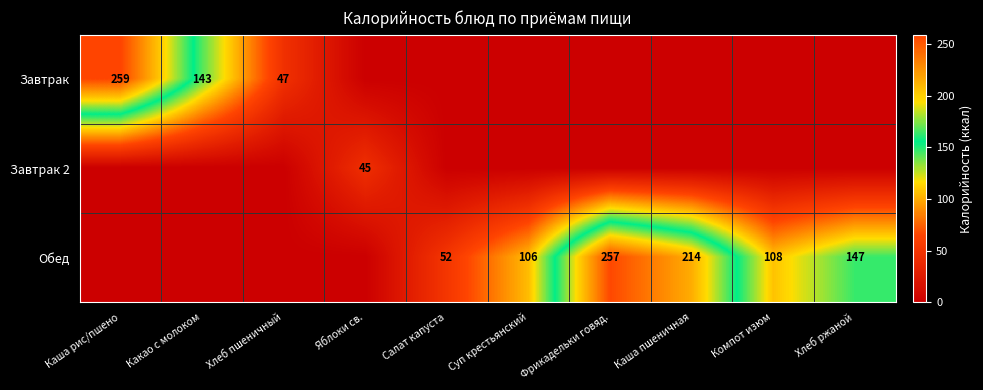

What is the sum of the Обед values at Хлеб ржаной and Компот изюм?

255